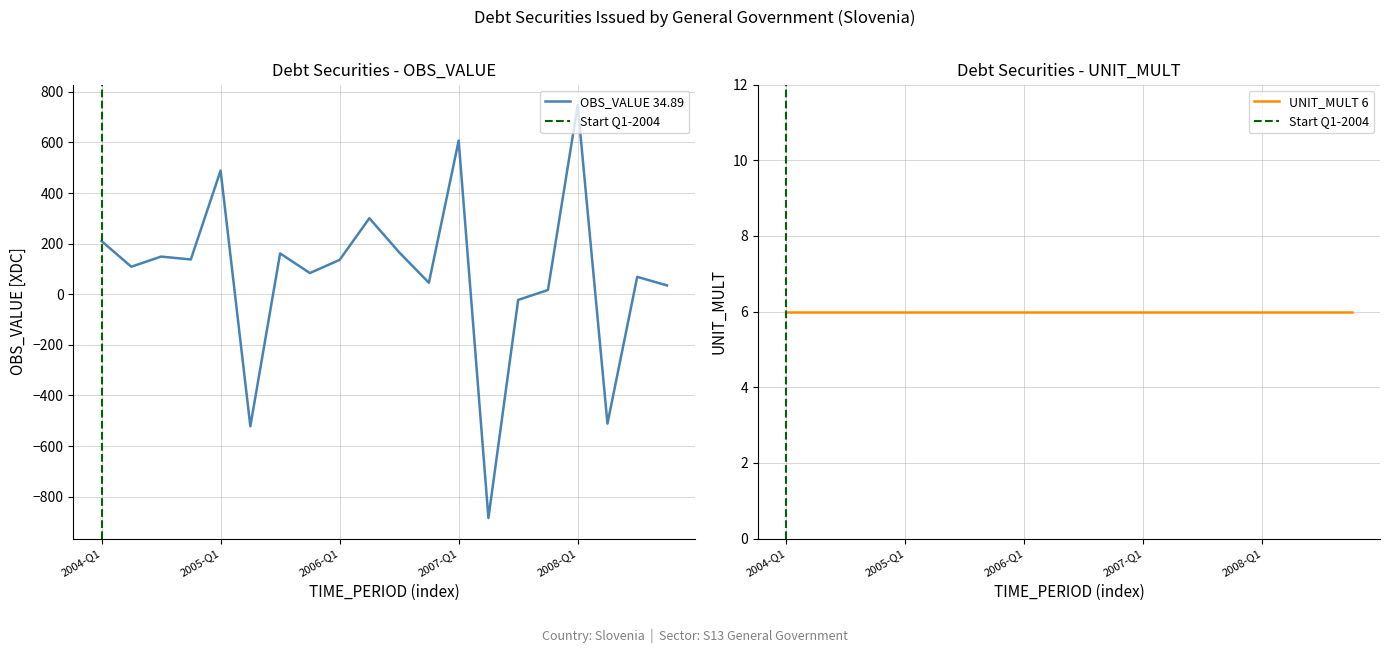

What is the change in value from 2004-Q3 to 2005-Q1?

+339.8